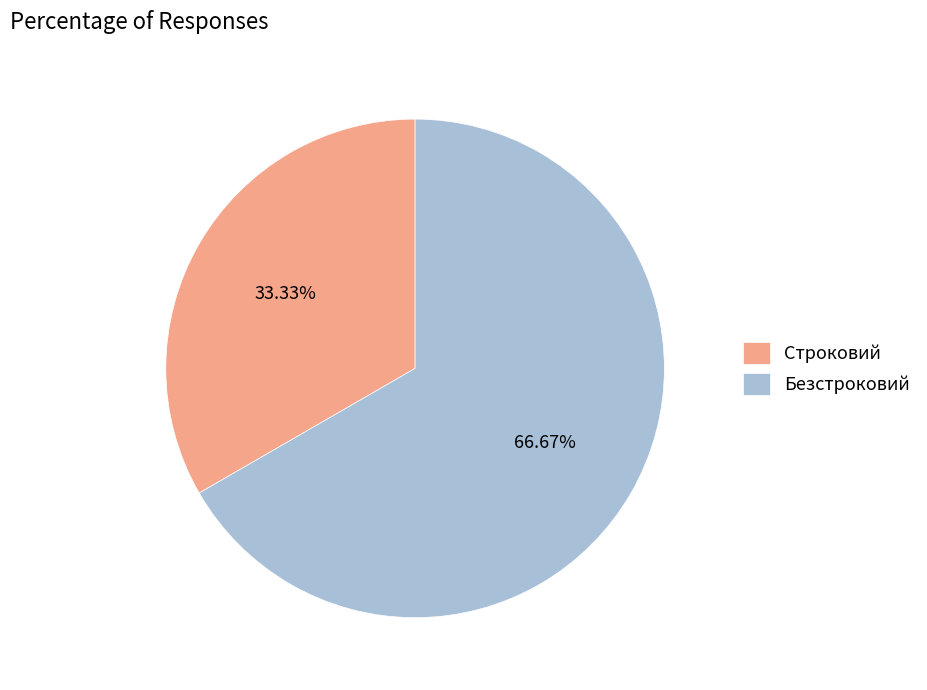

True or false: Безстроковий accounts for 58% of the total.

False